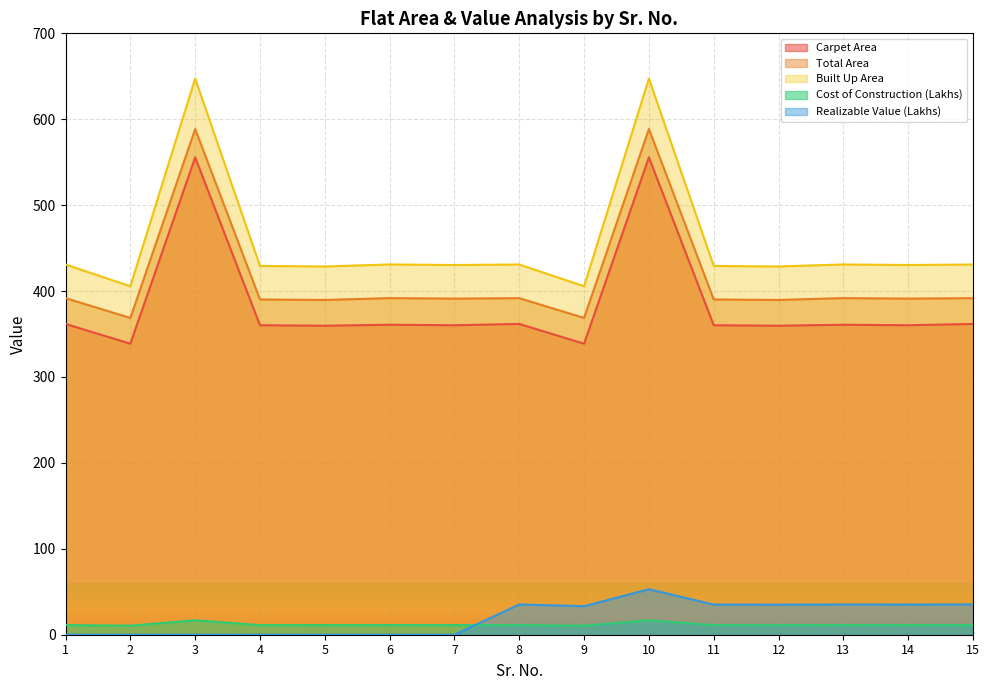

At which category is the sum across all series the highest?

10